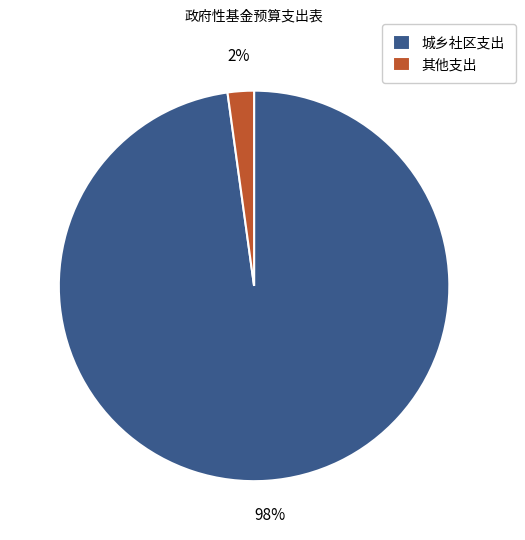

The 城乡社区支出 slice represents 92% of the pie. True or false?

False